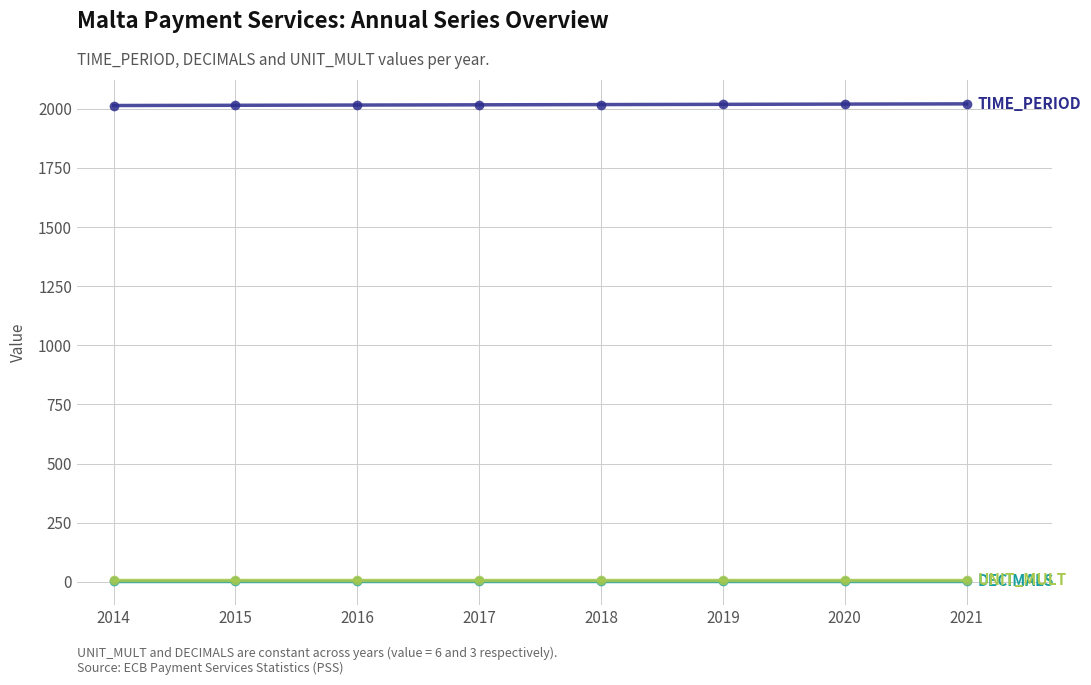

How many lines are shown in the chart?

3